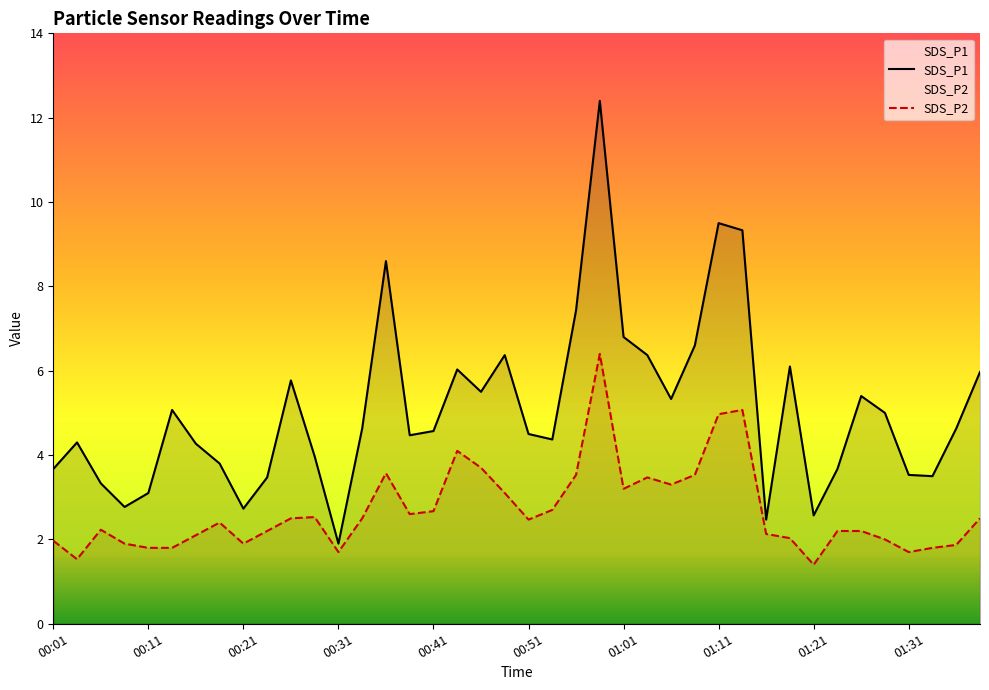

True or false: SDS_P1 has a value of 3.4 at 26.

False